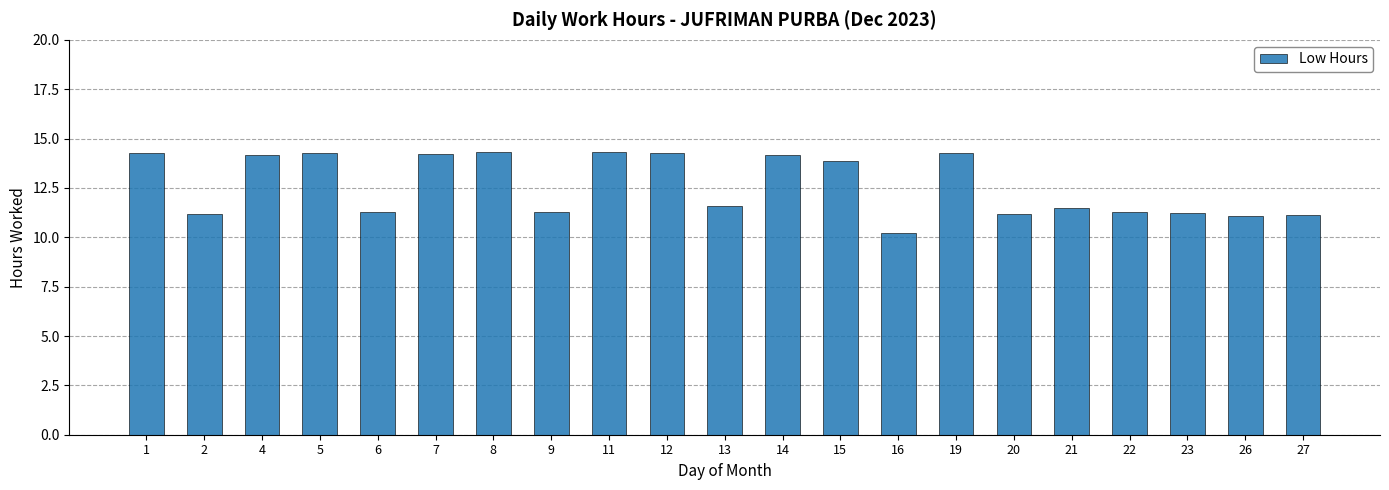

Does the chart contain stacked bars?

No